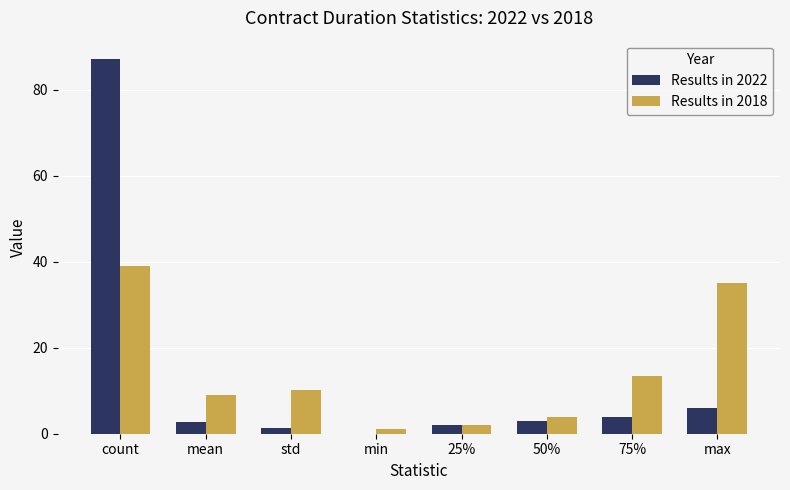

Which category has the highest value across all series?

count